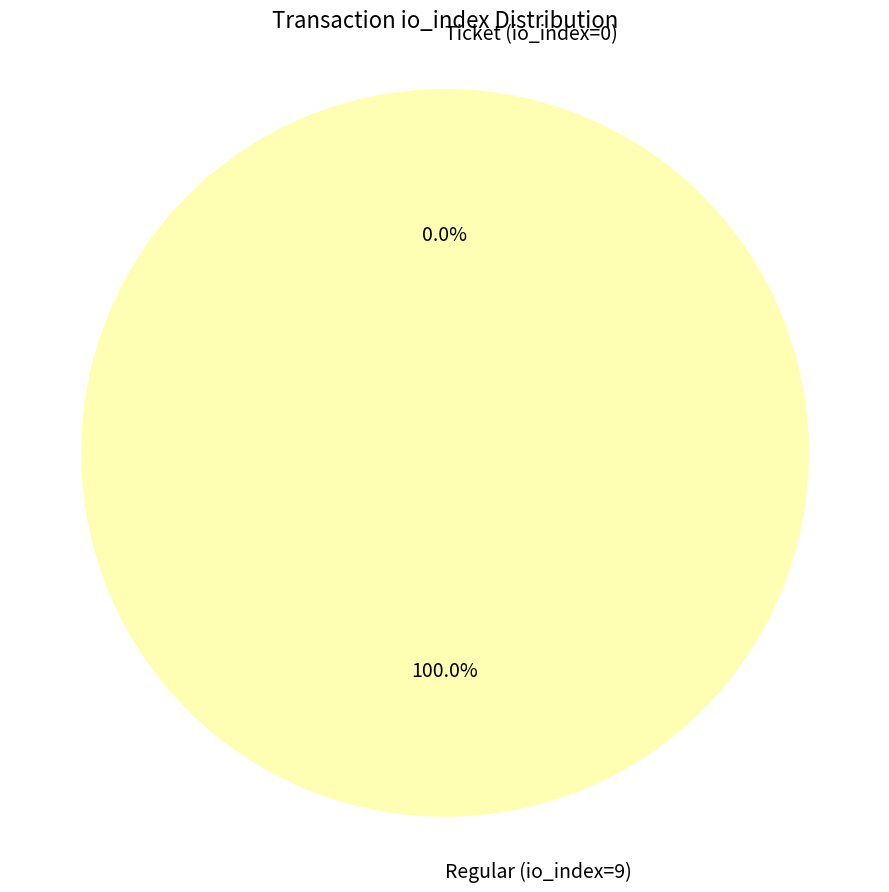

To the nearest percent, what portion does Regular (io_index=9) represent?

100%